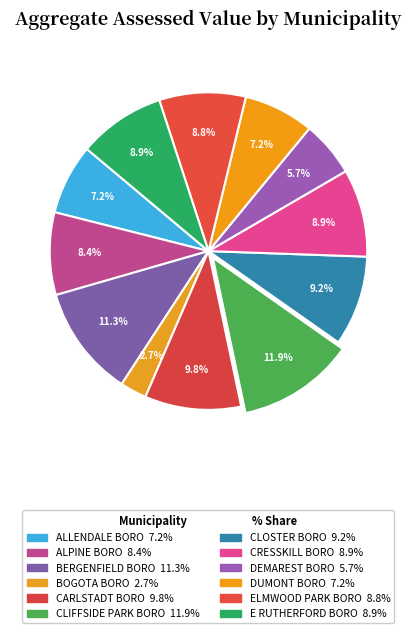

How many segments does this pie chart have?

12